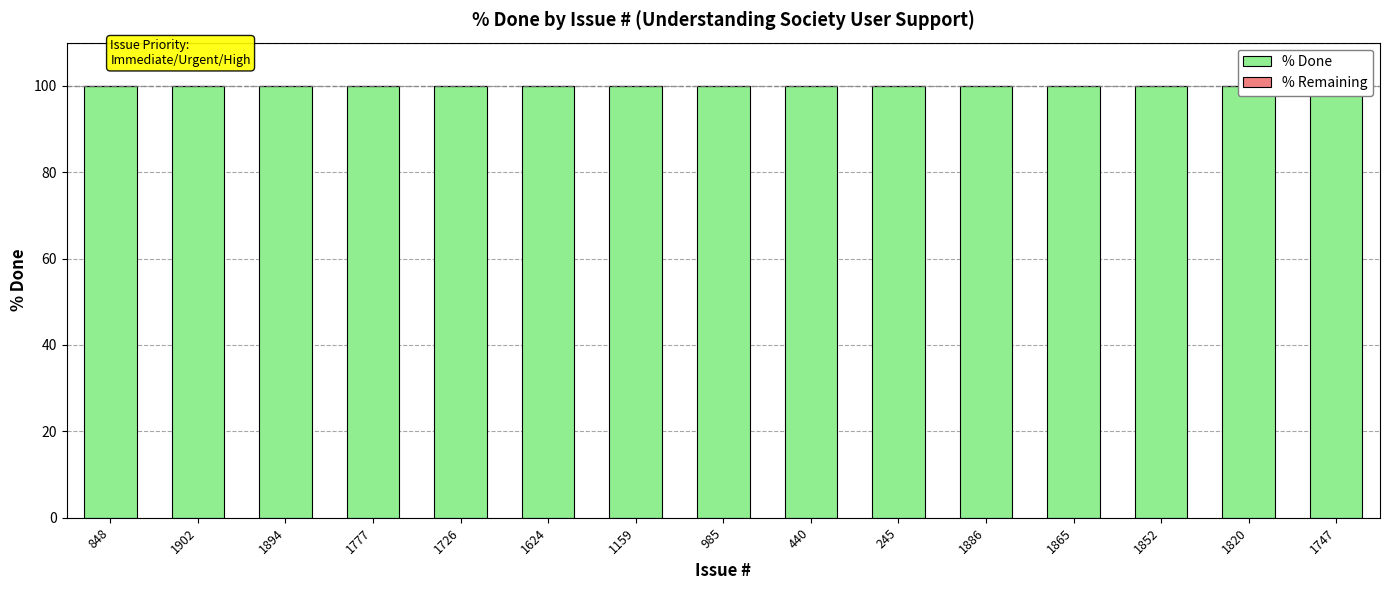

How many categories are shown in the chart?

15